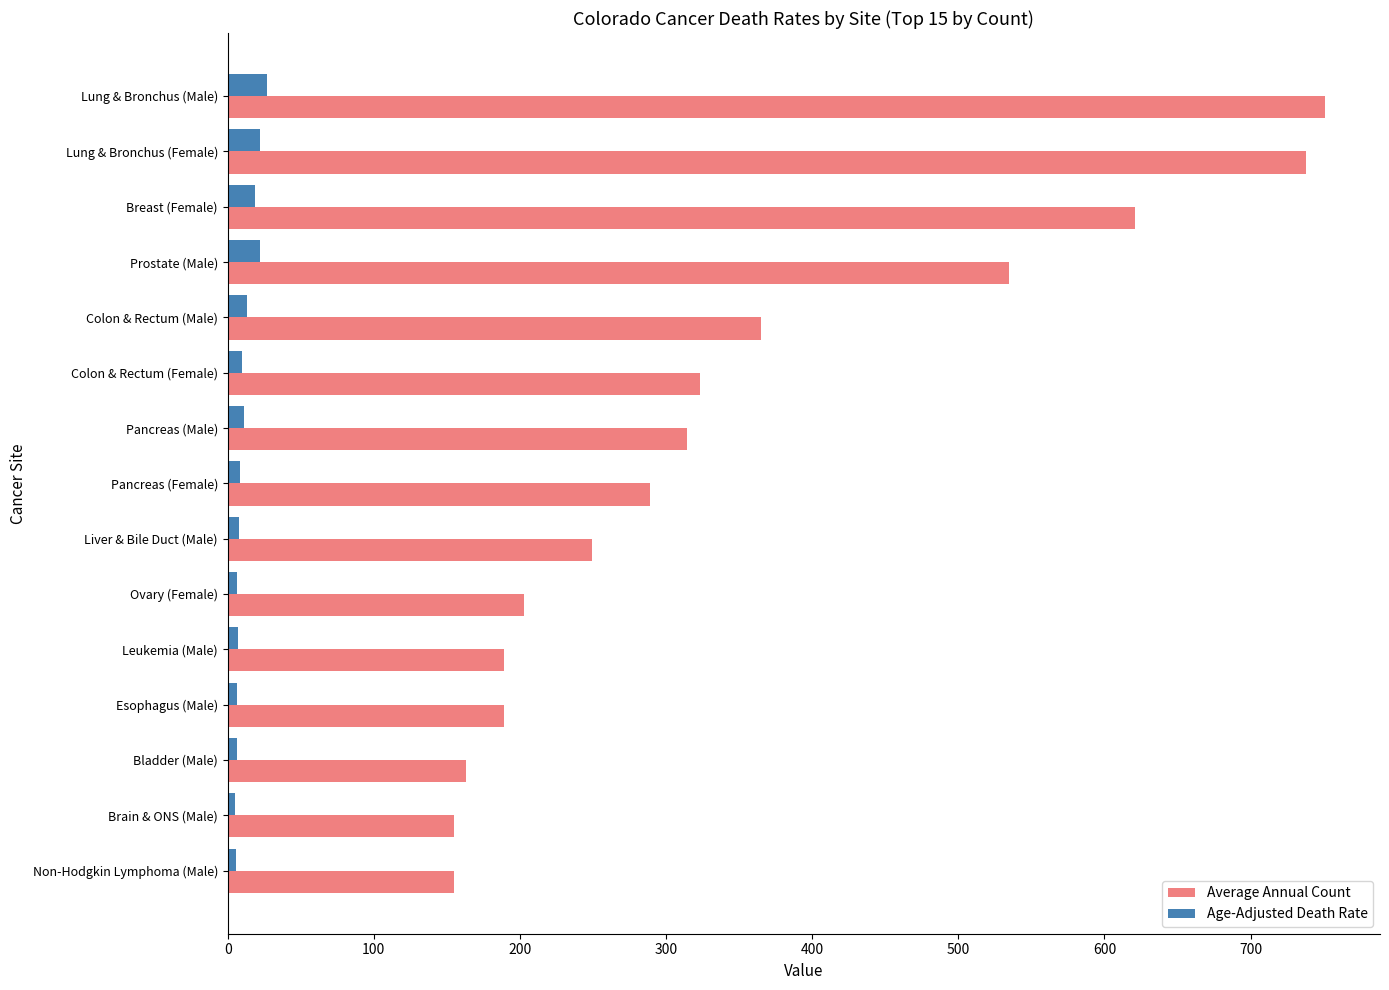

What is the difference between the highest and lowest values at Breast (Female)?

602.3